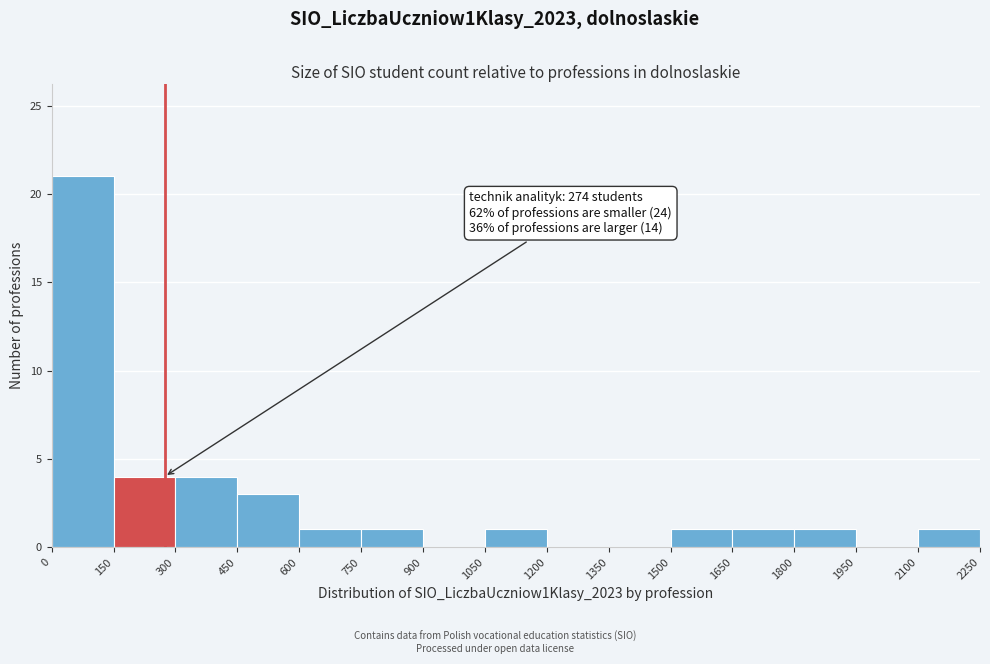

Over which range of the x-axis is the bar tallest?

0 to 150